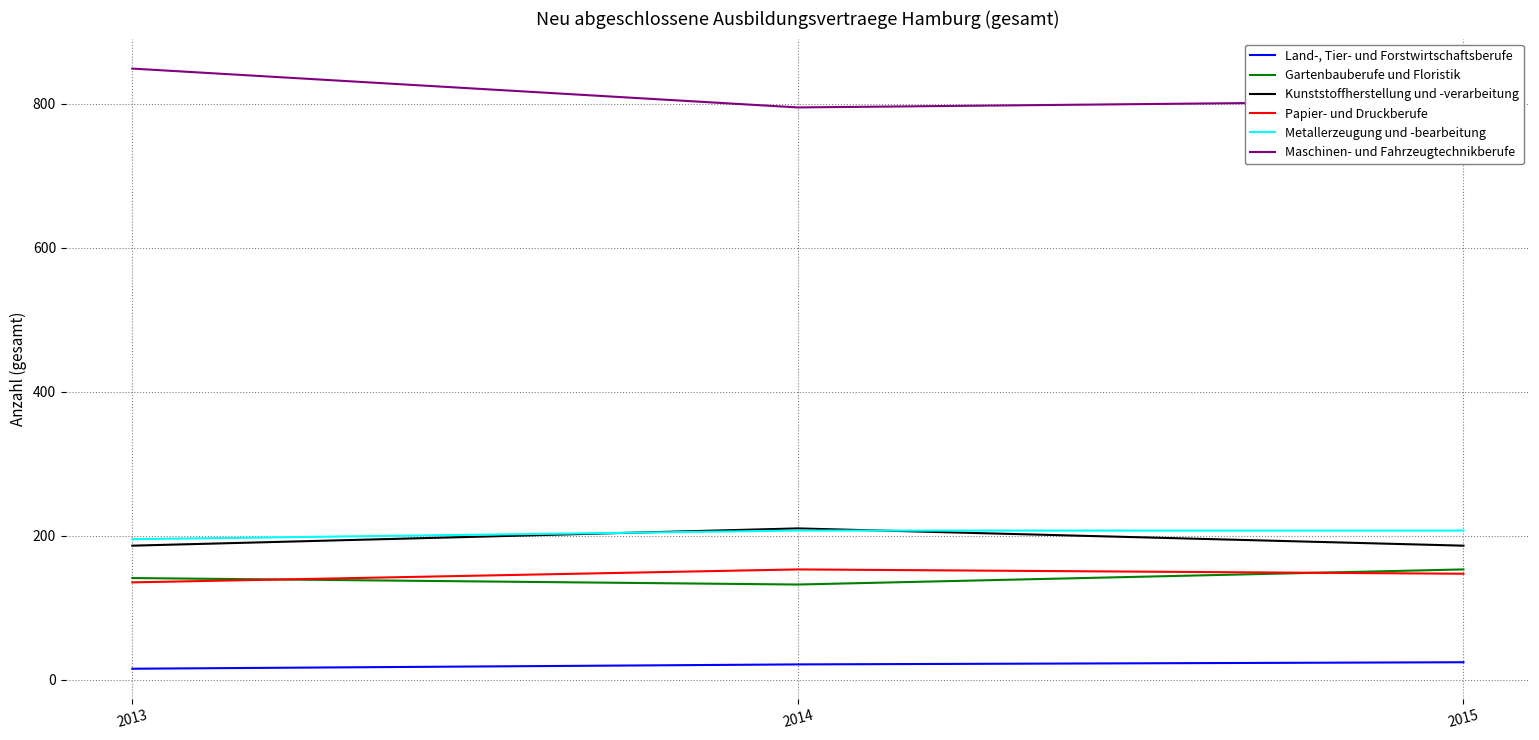

Which series has the largest total across all categories?

Maschinen- und Fahrzeugtechnikberufe